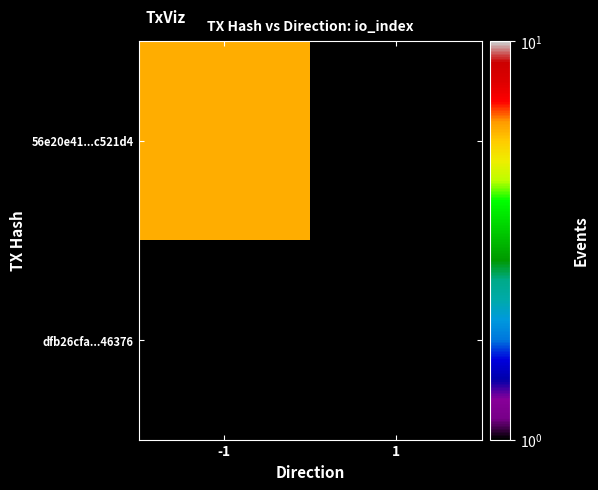

Which label corresponds to the smallest value in the chart?

1